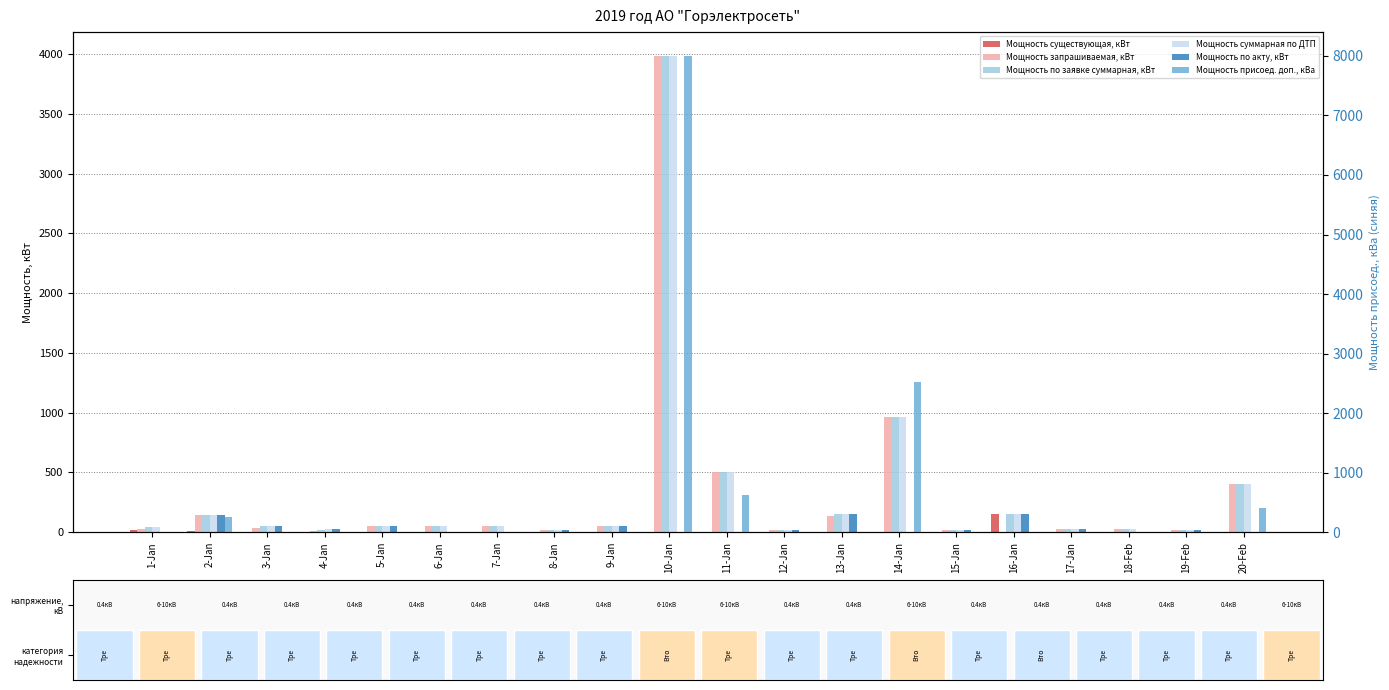

Is it true that Мощность по заявке суммарная, кВт equals 30.0 at 18-Feb?

True